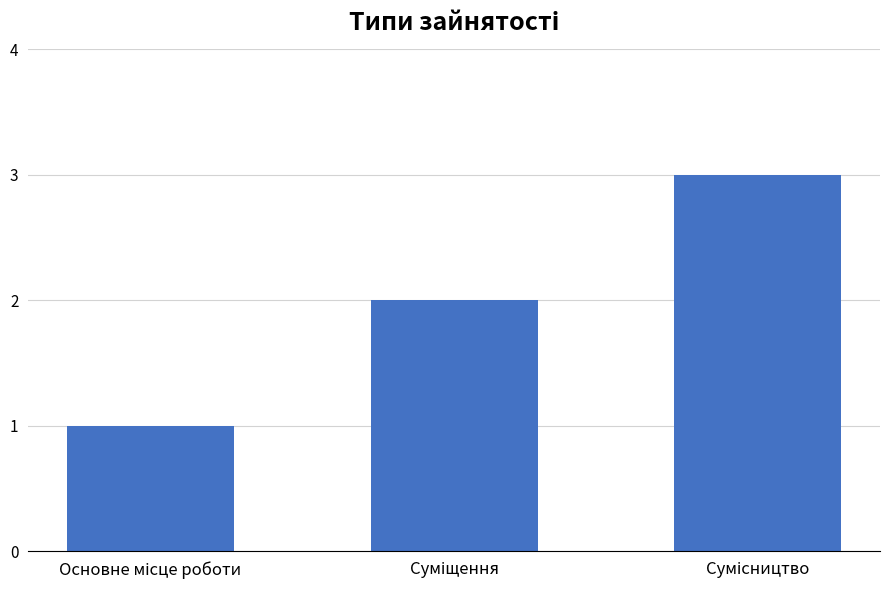

What is the greatest value displayed?

3